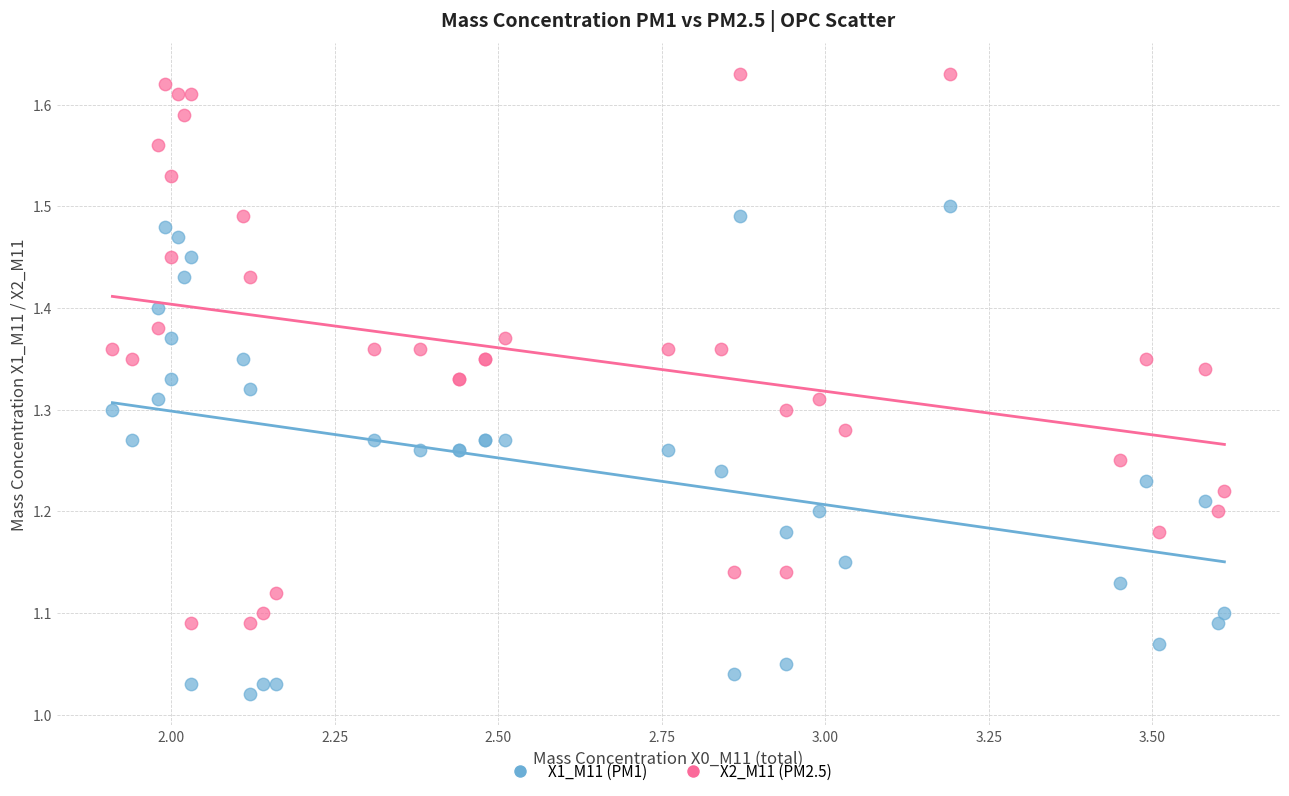

What are all the series names shown in the legend?

X1_M11 (PM1), X2_M11 (PM2.5)